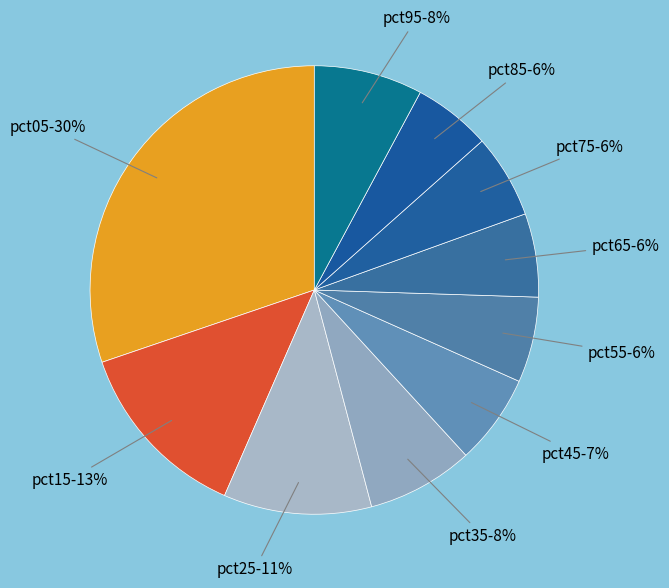

Count the number of slices in the pie.

10